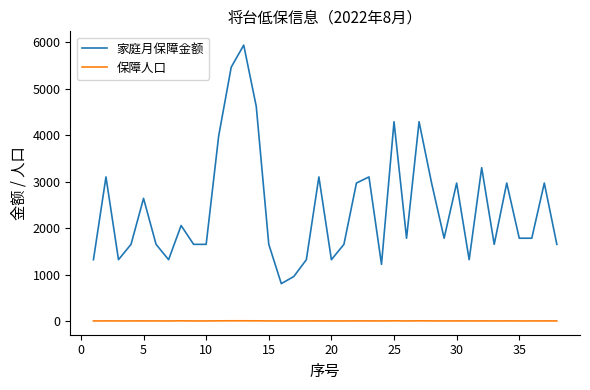

What is the sum of all 保障人口 values?

64.0